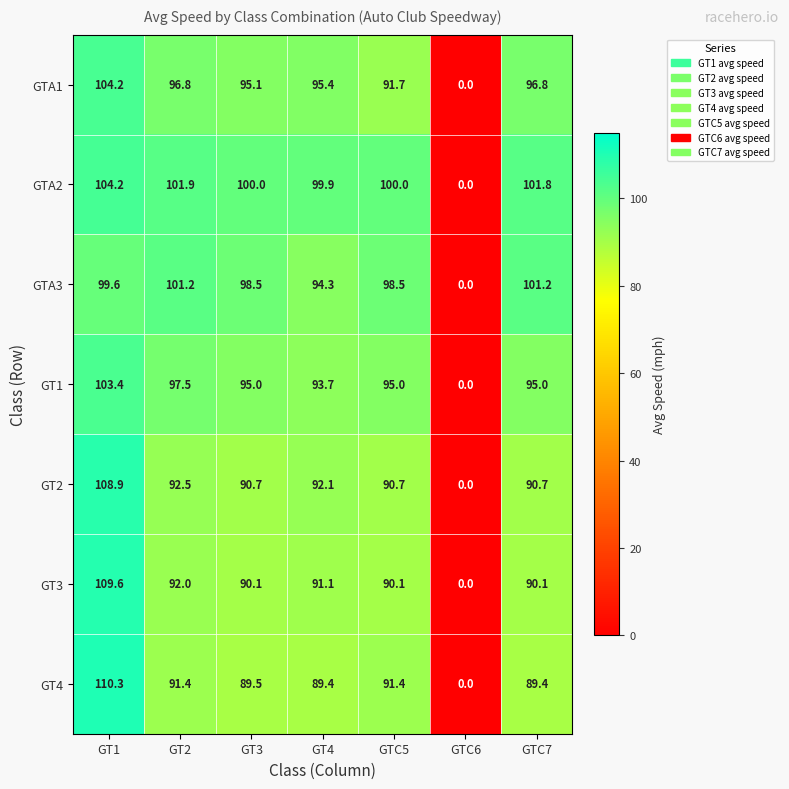

What is the average value of the GT4 series?

80.2